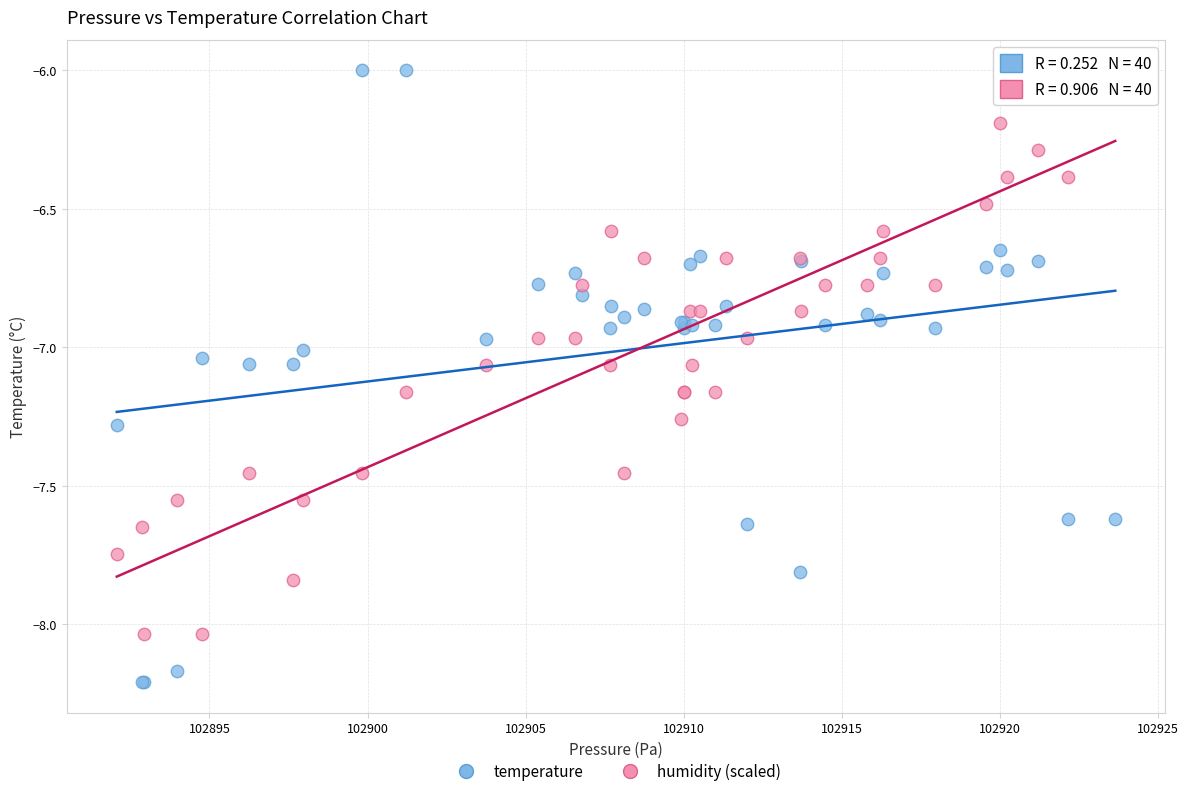

What are all the series names shown in the legend?

temperature, humidity (scaled)